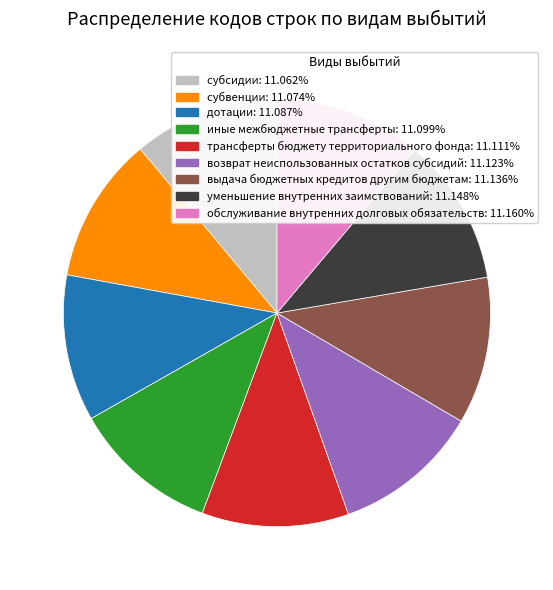

Is иные межбюджетные трансферты: 11.099% the majority of the pie?

No